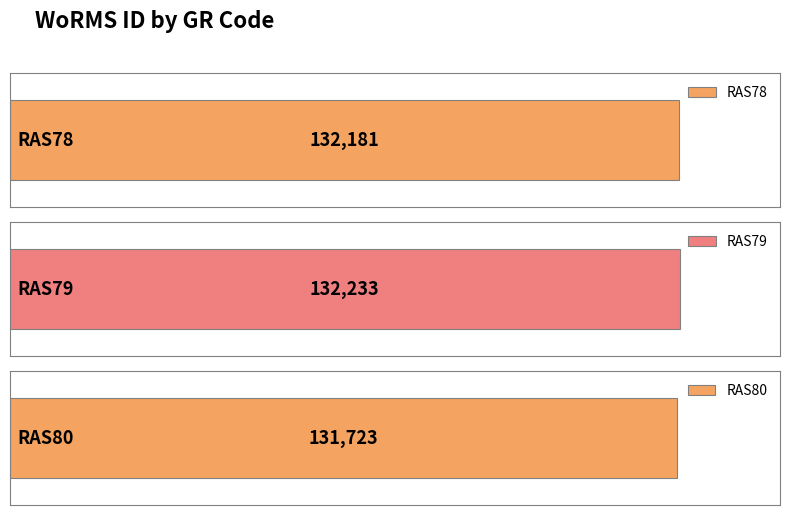

What is the change in value from RAS79 to RAS80?

-510